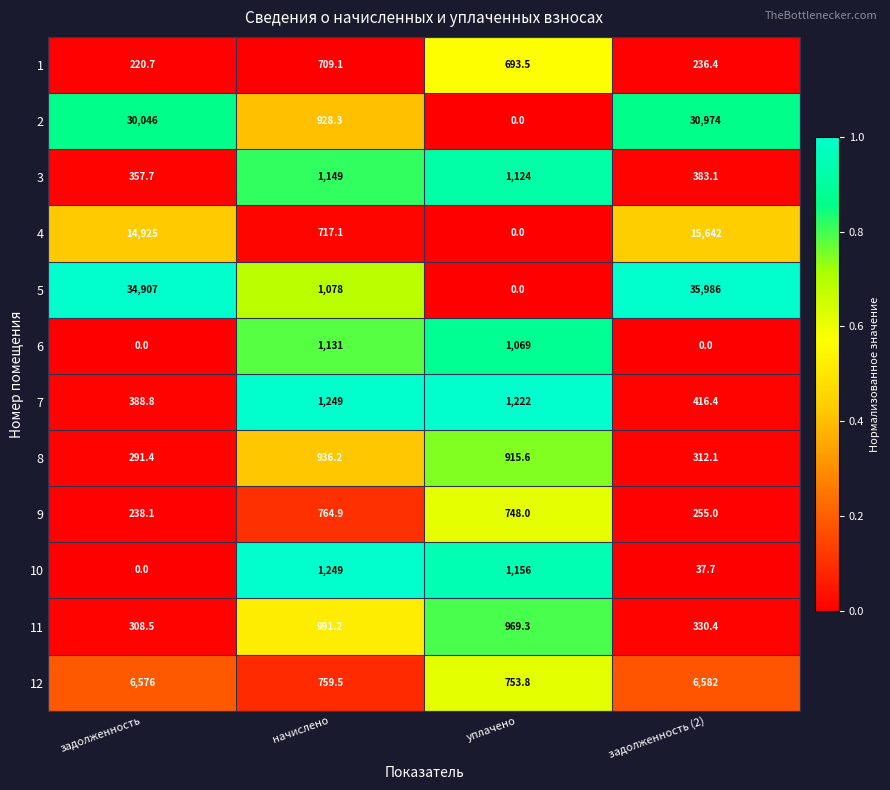

Is it true that 4 equals 1066.5 at начислено?

False